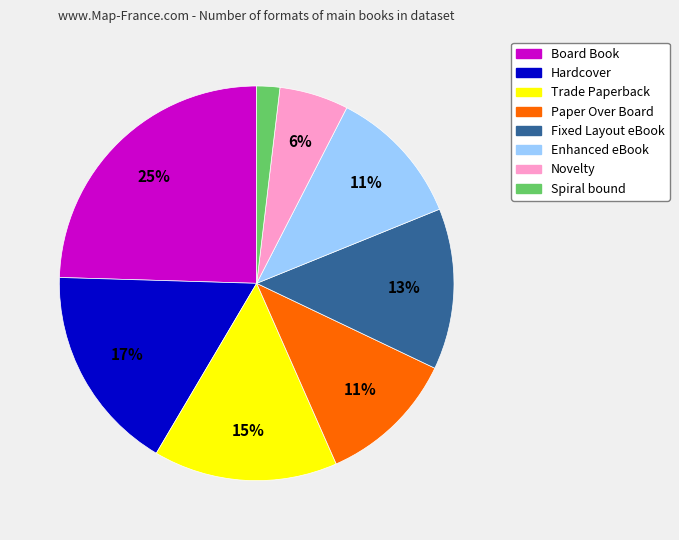

What percentage is the Paper Over Board slice, to the nearest percent?

11%